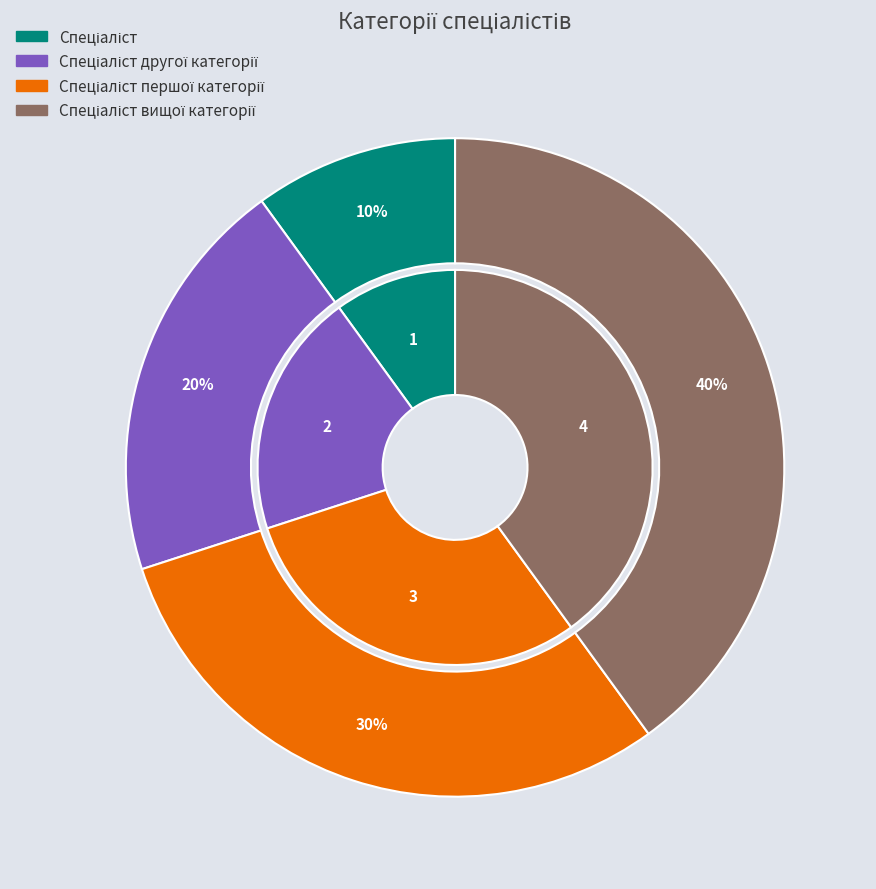

What portion of the pie excludes Спеціаліст?

90.0%